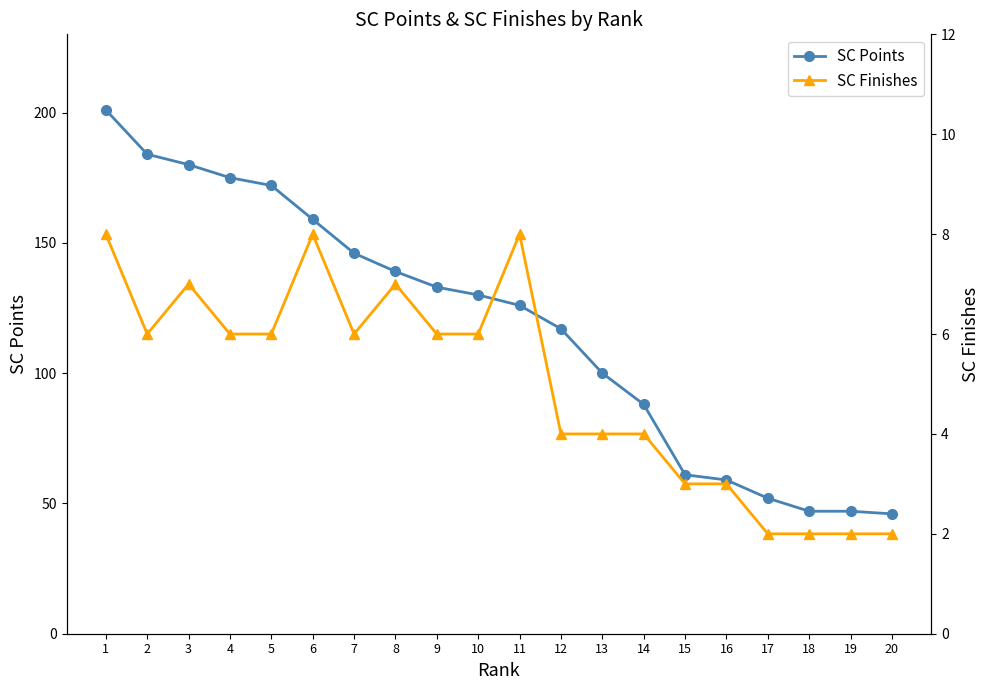

How many interior local peaks does the SC Finishes series have?

4